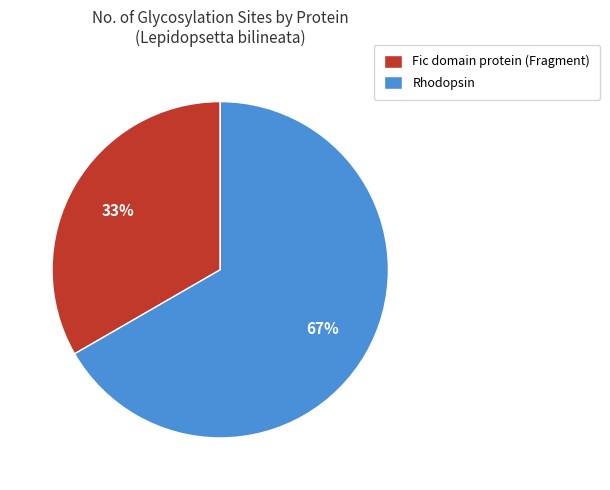

To the nearest percent, what portion does Rhodopsin represent?

67%